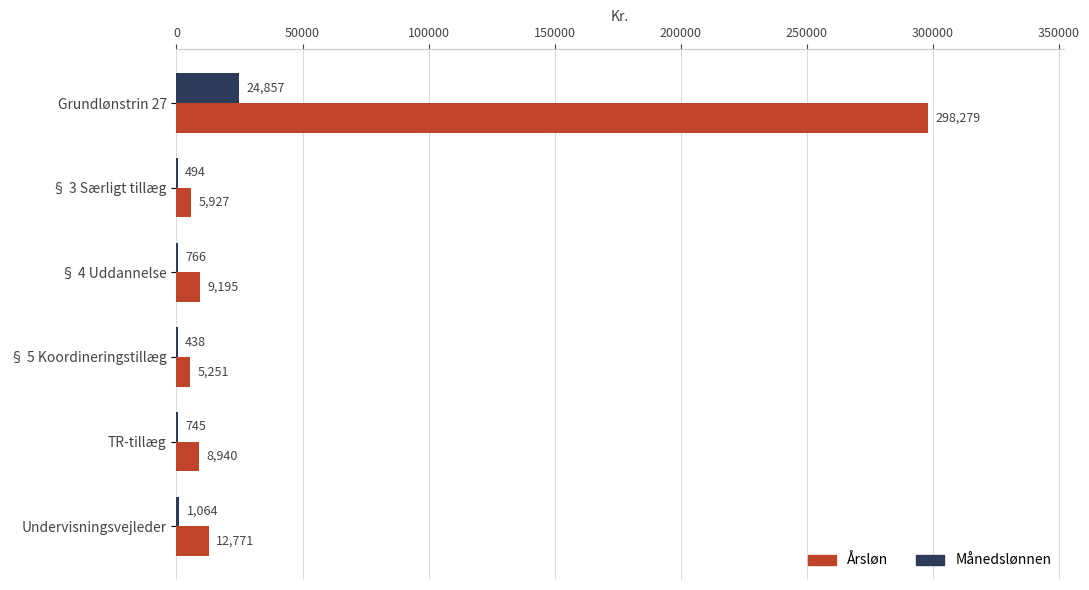

The Årsløn series shows 412476.9 at Grundlønstrin 27. True or false?

False